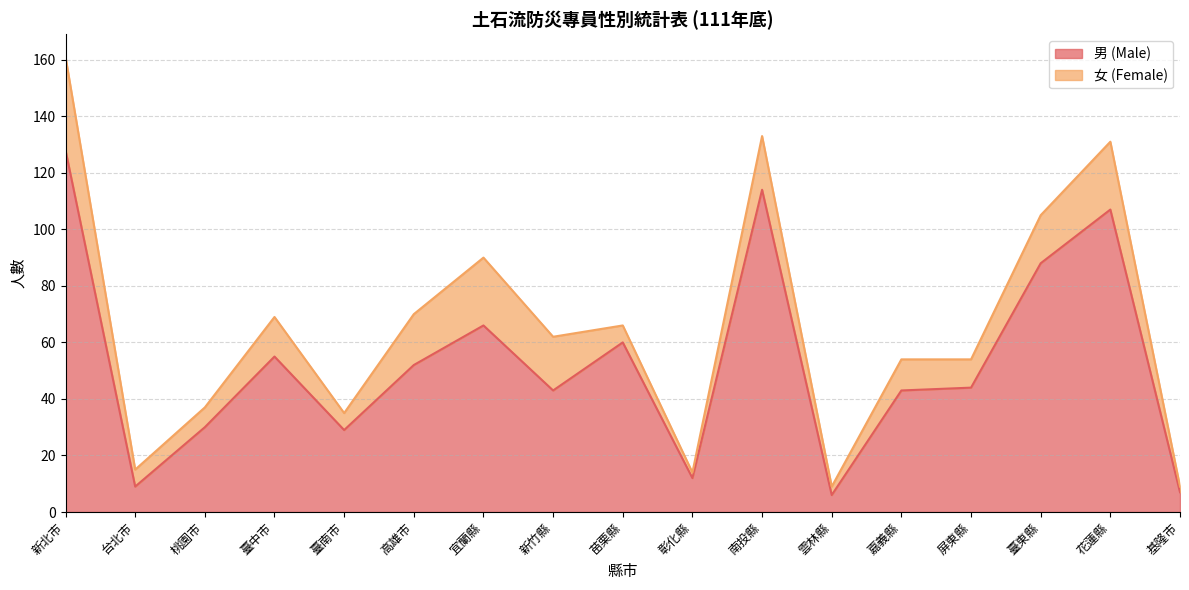

What is the difference between the maximum and minimum values in the 男 (Male) series?

122